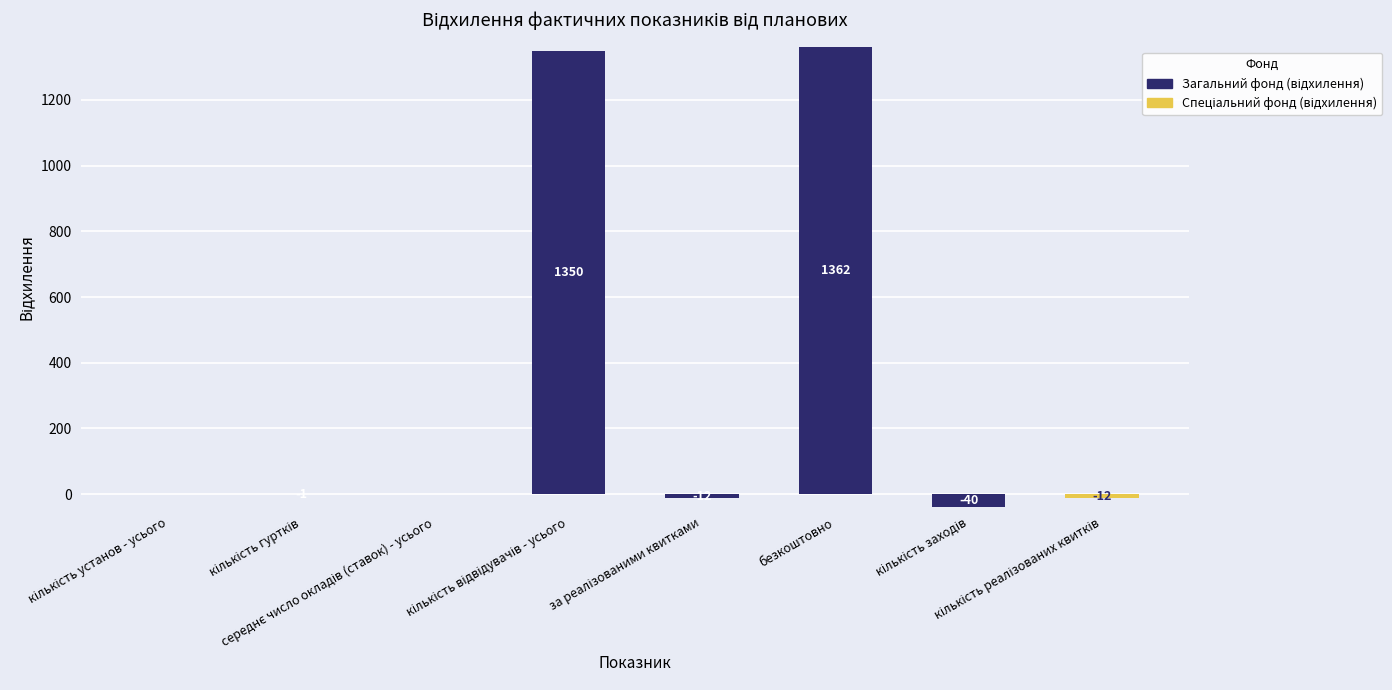

Does the chart contain any negative values?

Yes